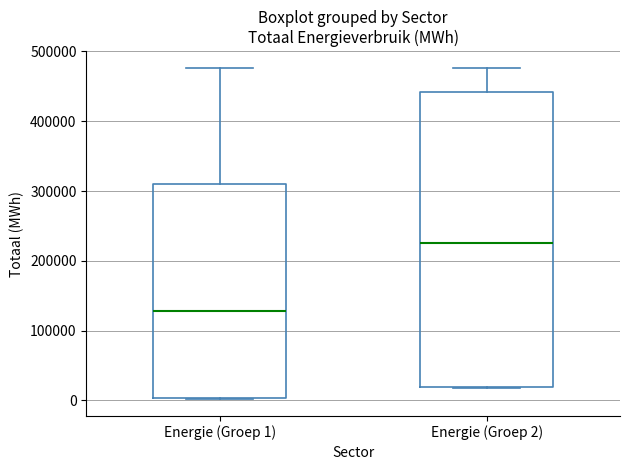

Which box is the tallest, from its lower edge to its upper edge?

Energie (Groep 2)